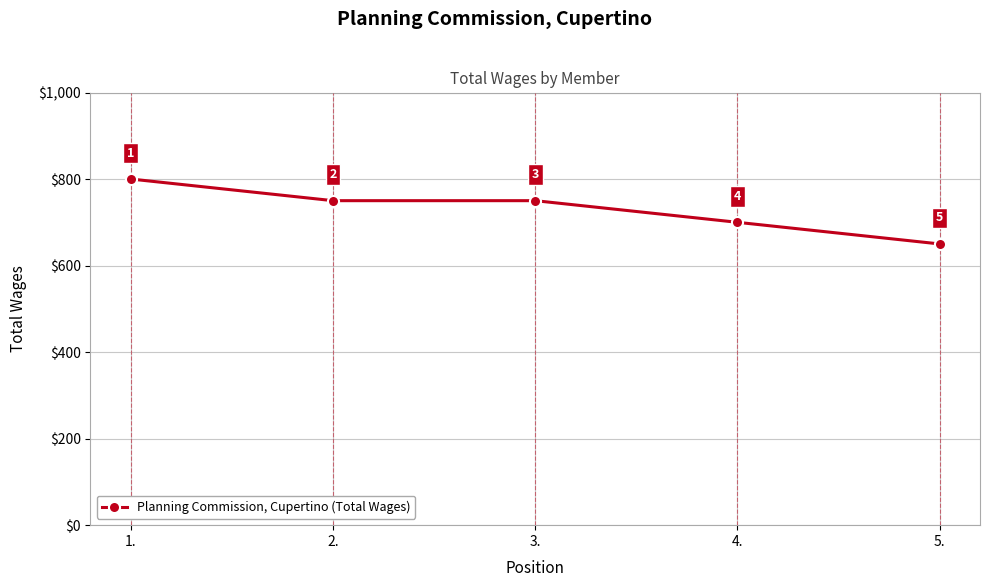

The value at 5. is 302. True or false?

False